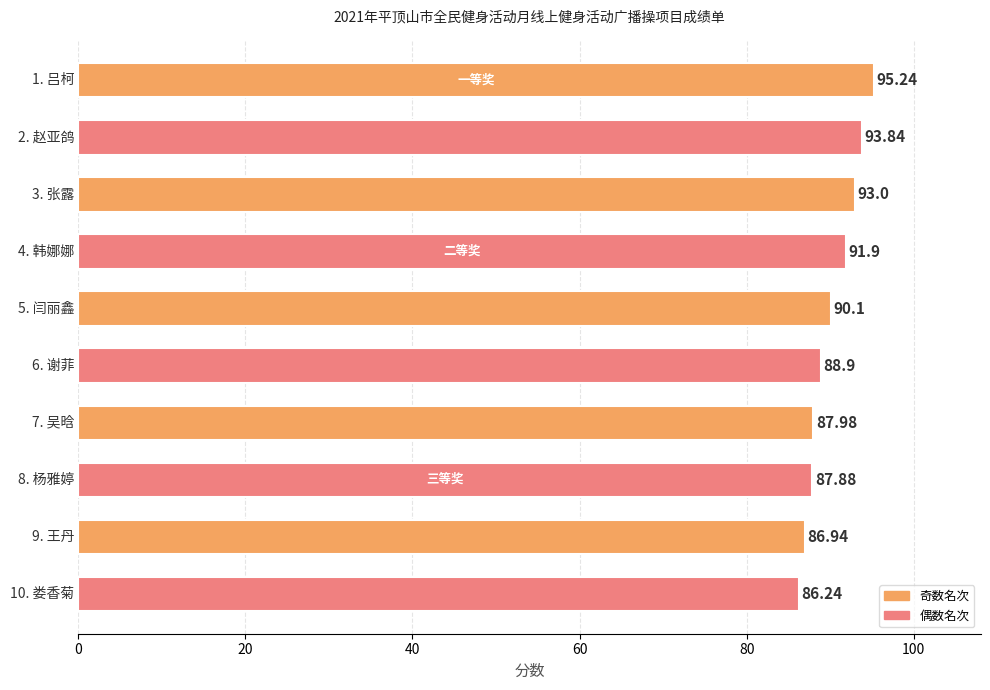

What is the maximum value shown in the chart?

95.2